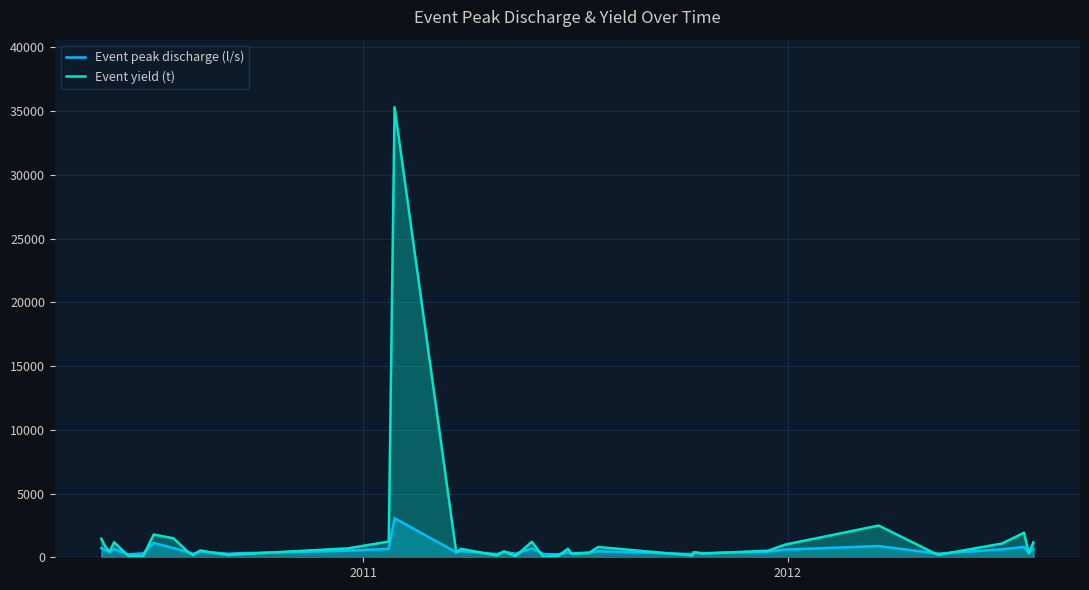

How many series are shown in this chart?

2